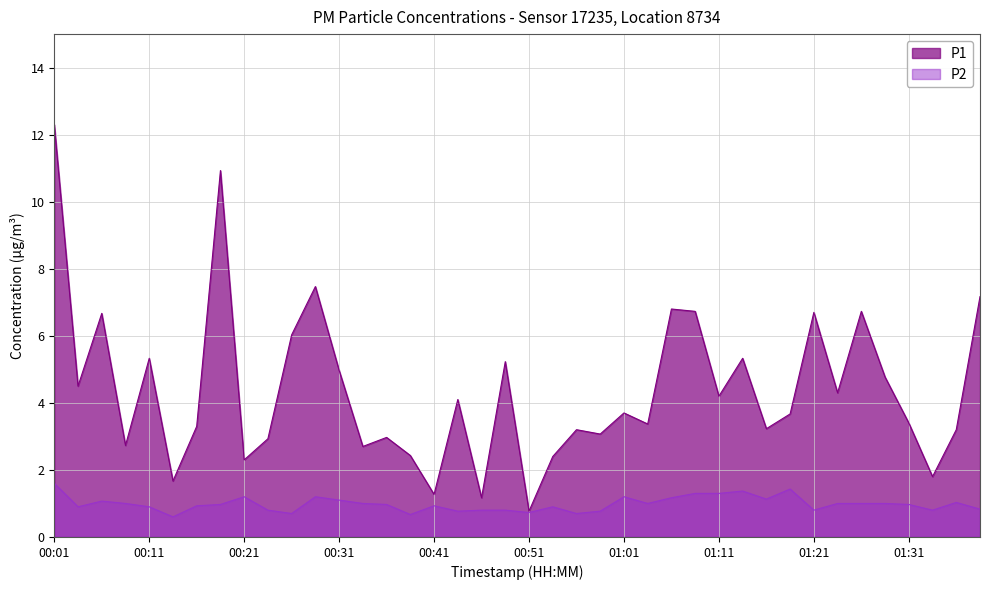

At how many categories does at least one series exceed 3?

28